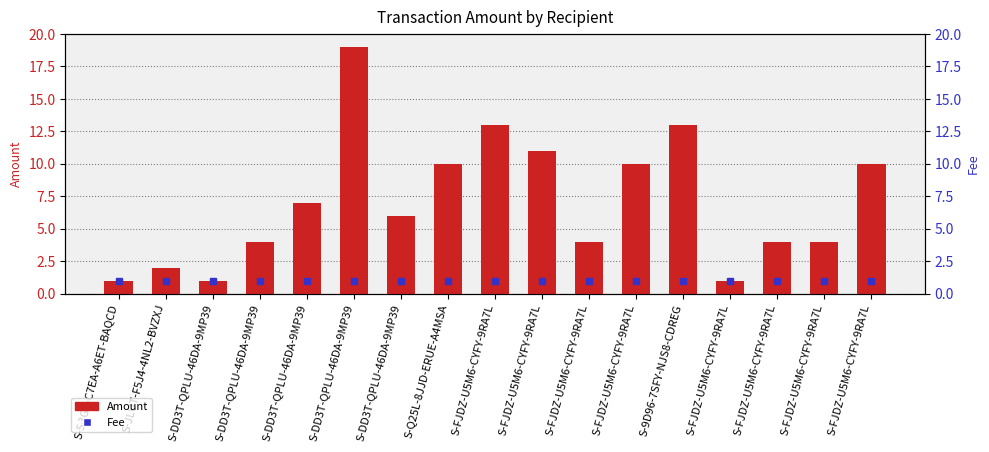

What is the label of the 2nd bar from the left?

S-JLUT-F5J4-4NL2-BVZXJ